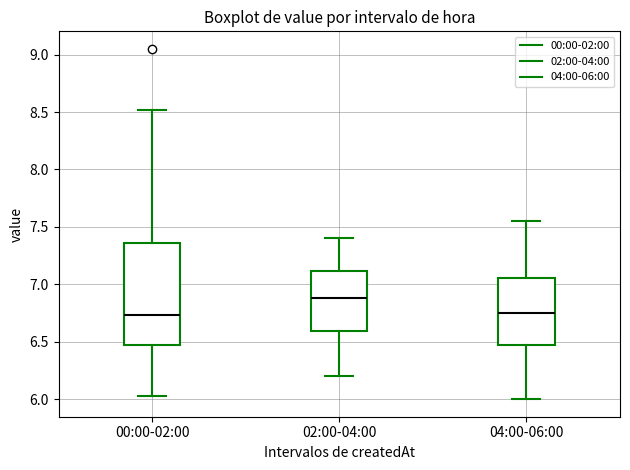

Reading left to right, read every box against the y-axis: the position of its median line, the range the box covers, and the ends of its whiskers. The values are not printed on the chart, so give them approximately, as read against the axis.

00:00-02:00: median 6.75, box 6.45 to 7.35, whiskers 6.05 to 8.50
02:00-04:00: median 6.90, box 6.60 to 7.10, whiskers 6.20 to 7.40
04:00-06:00: median 6.75, box 6.45 to 7.05, whiskers 6.00 to 7.55